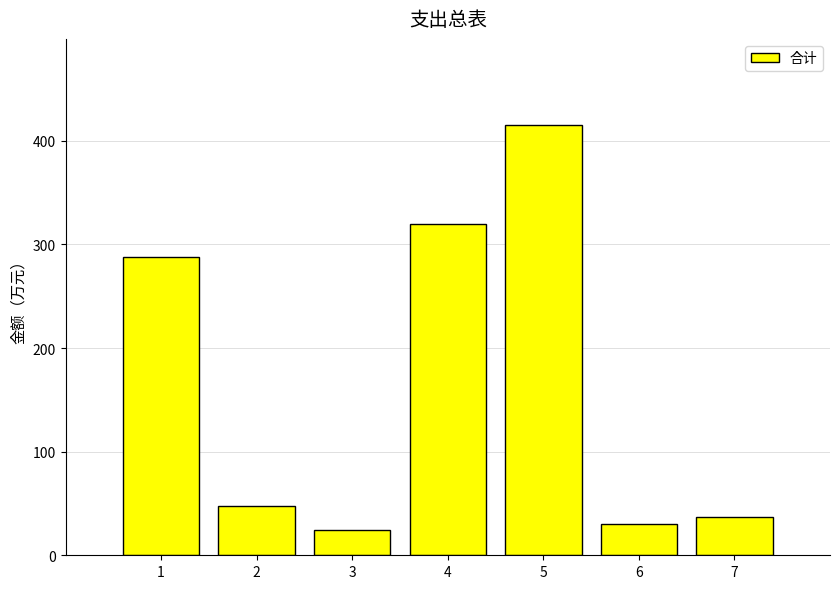

The value at 7 is 55.1. True or false?

False